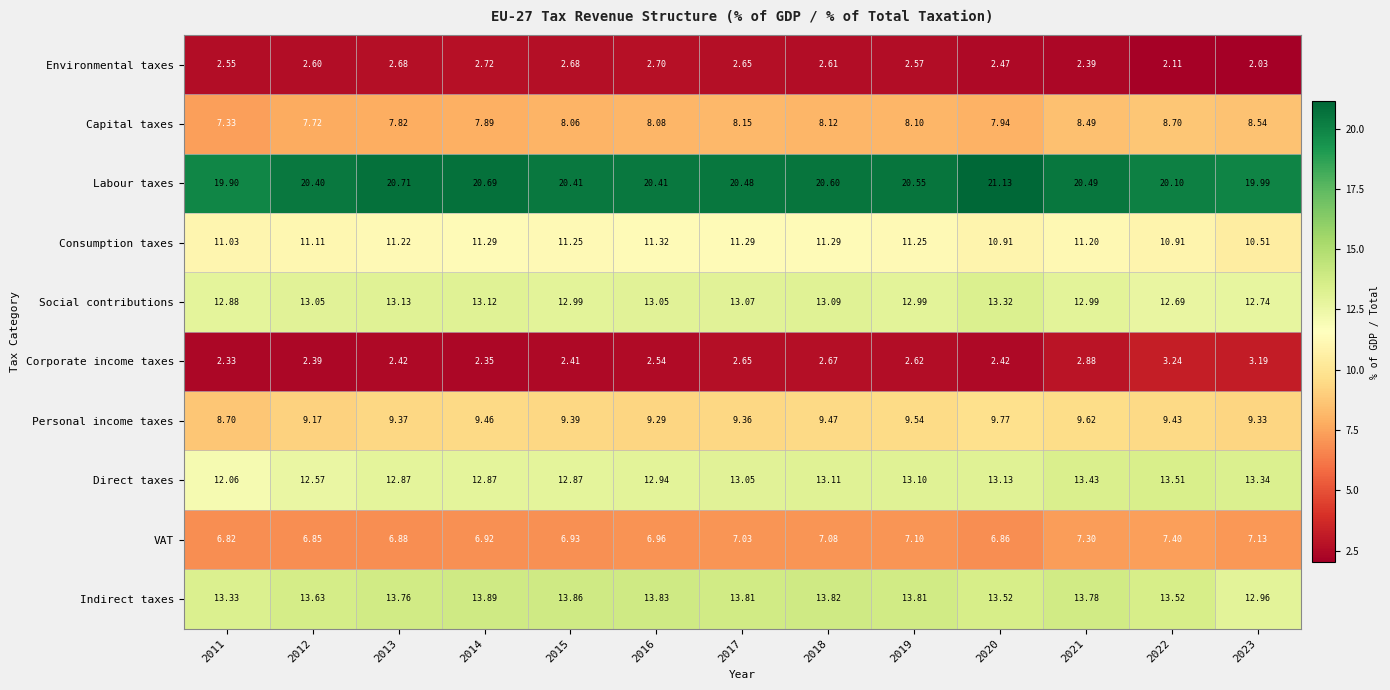

Which series changed the most between 2015 and 2017?

Corporate income taxes